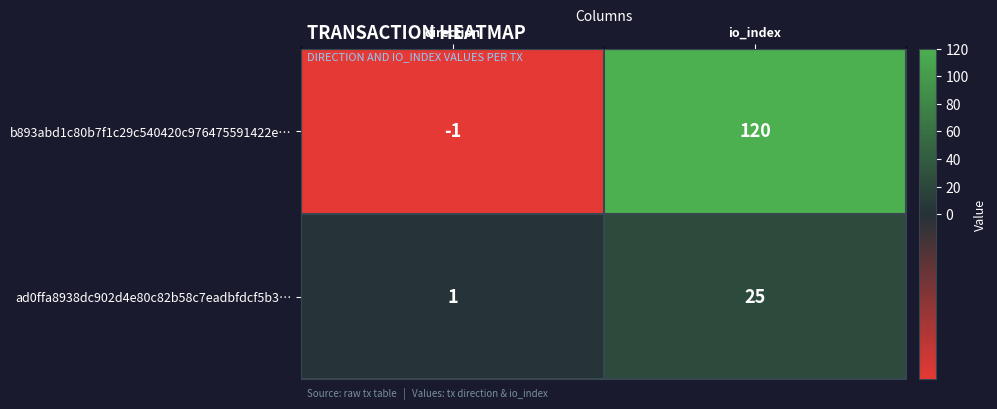

List the series in order of their peak value, highest first.

b893abd1c80b7f1c29c540420c976475591422e…, ad0ffa8938dc902d4e80c82b58c7eadbfdcf5b3…